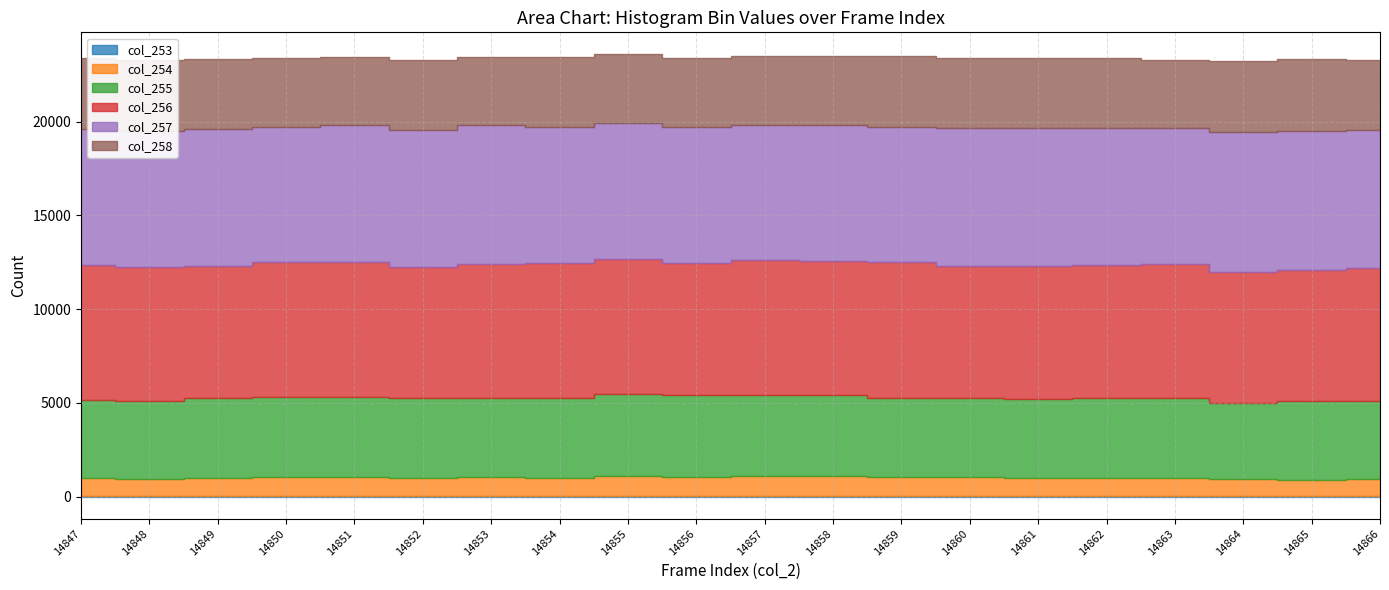

Does the chart display data point markers on the line(s)?

No